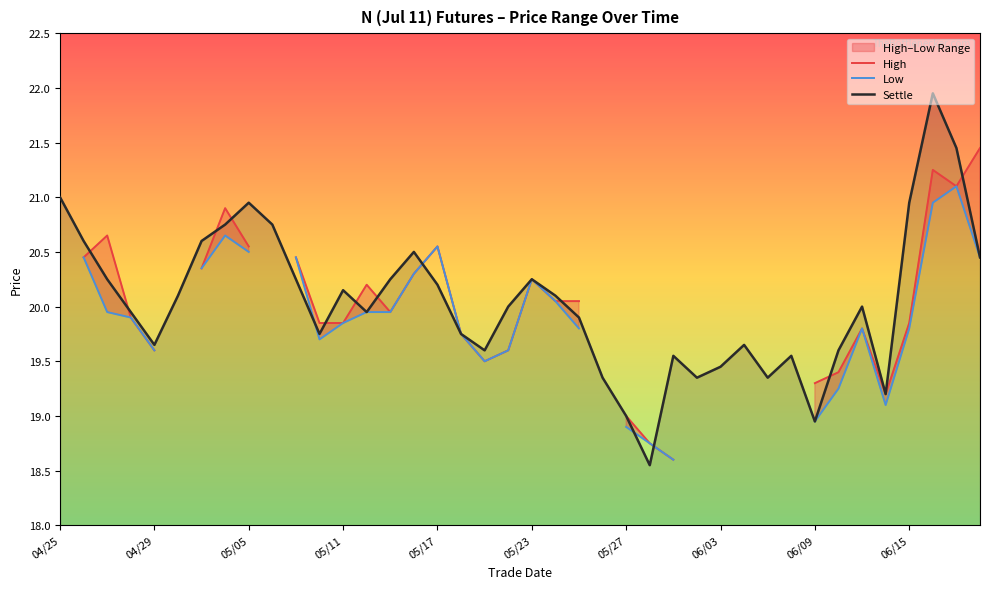

What is the difference between the highest and lowest values at 06/03?

0.2